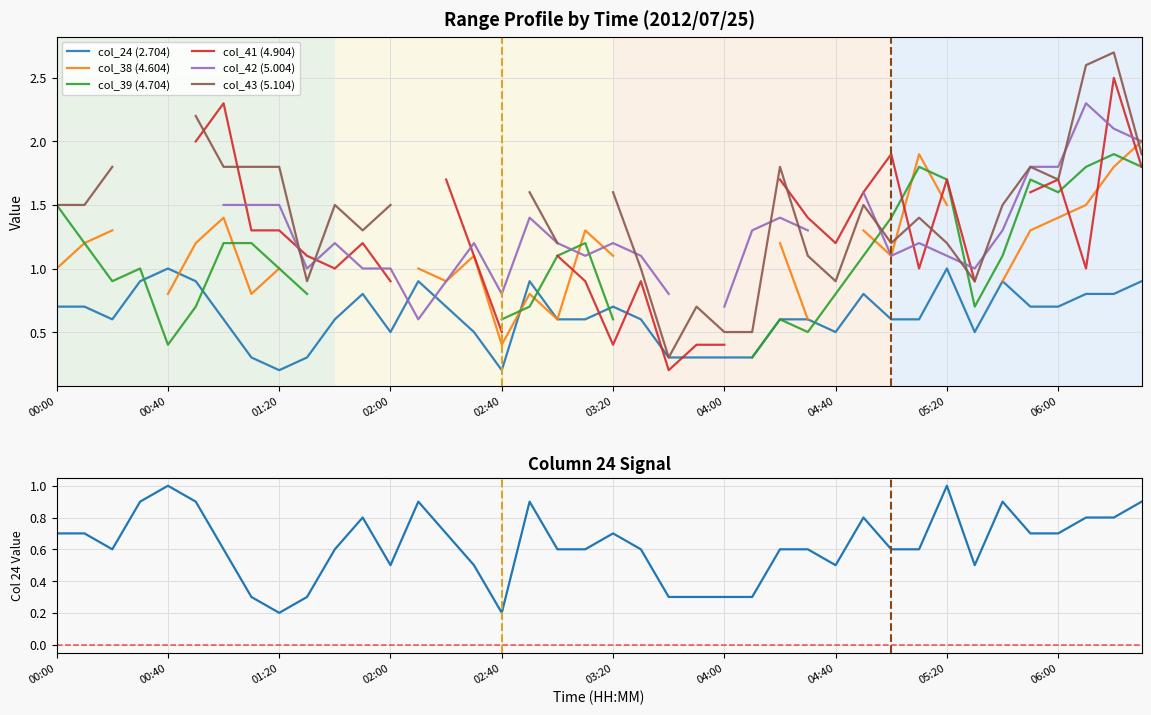

Is this an area chart (filled region under the line)?

No